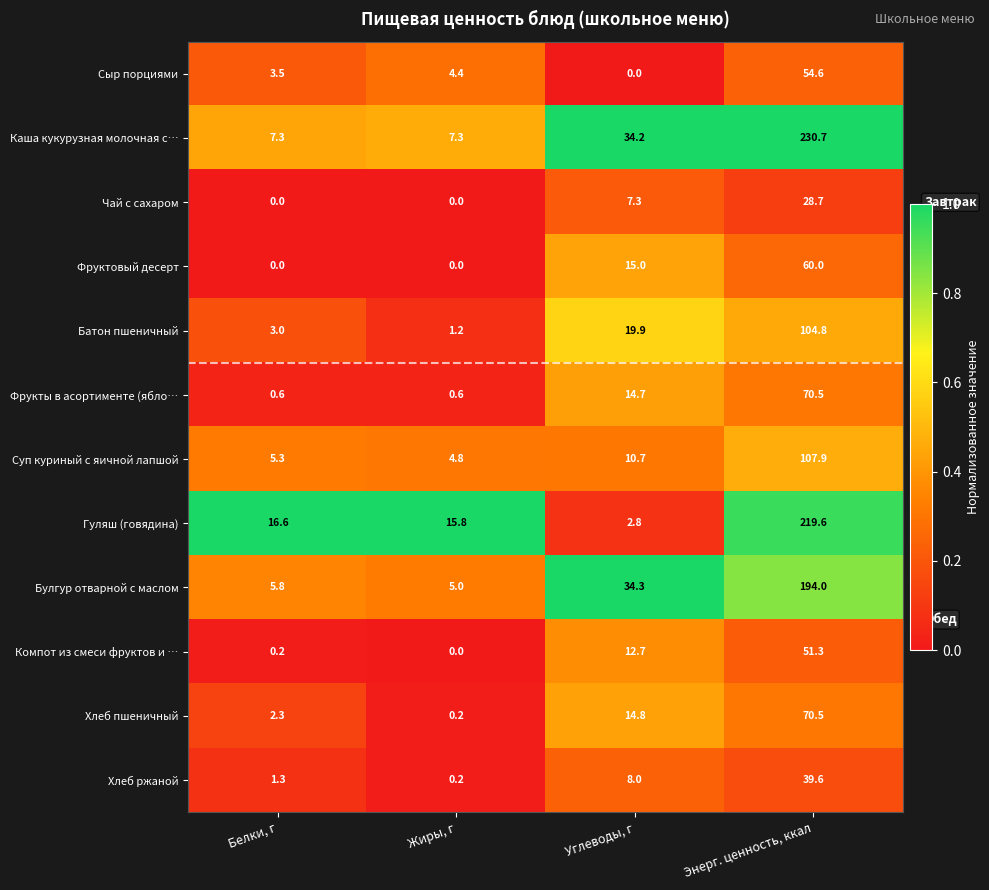

Which series has the largest total across all categories?

Каша кукурузная молочная с…